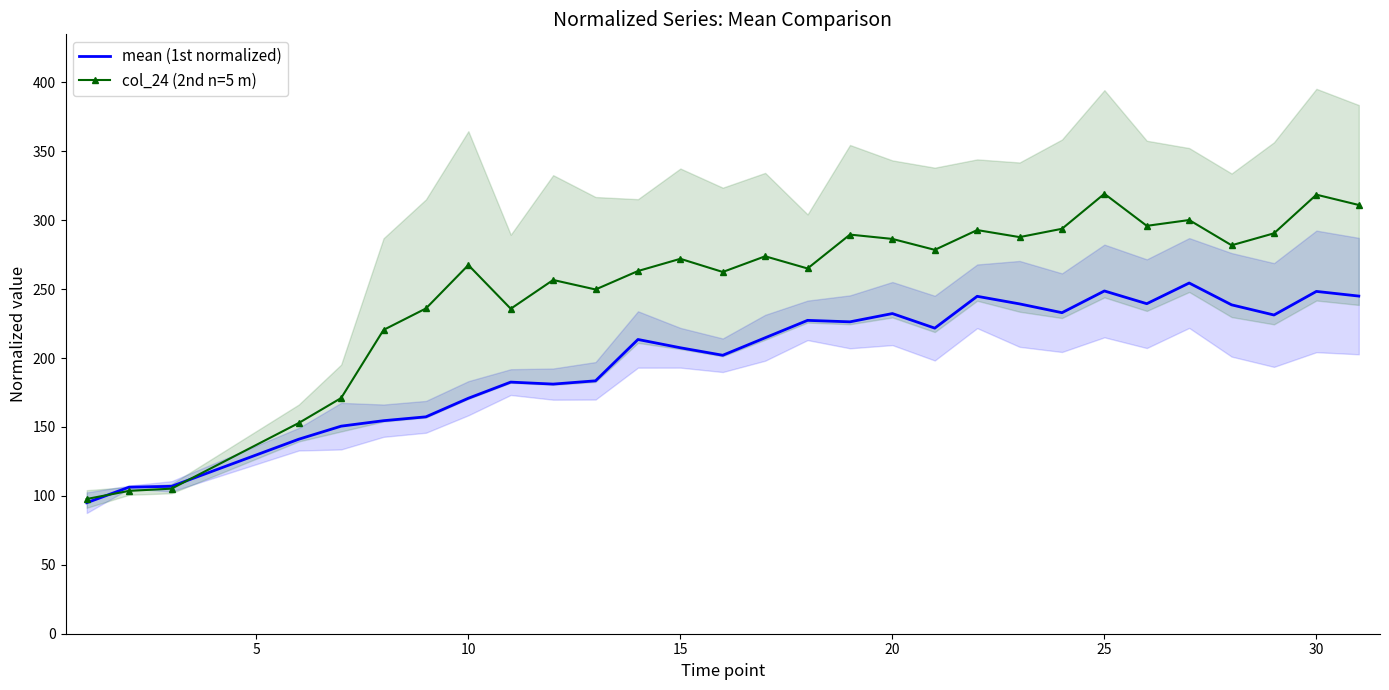

True or false: mean (1st normalized) and col_24 (2nd n=5 m) cross at least once.

True